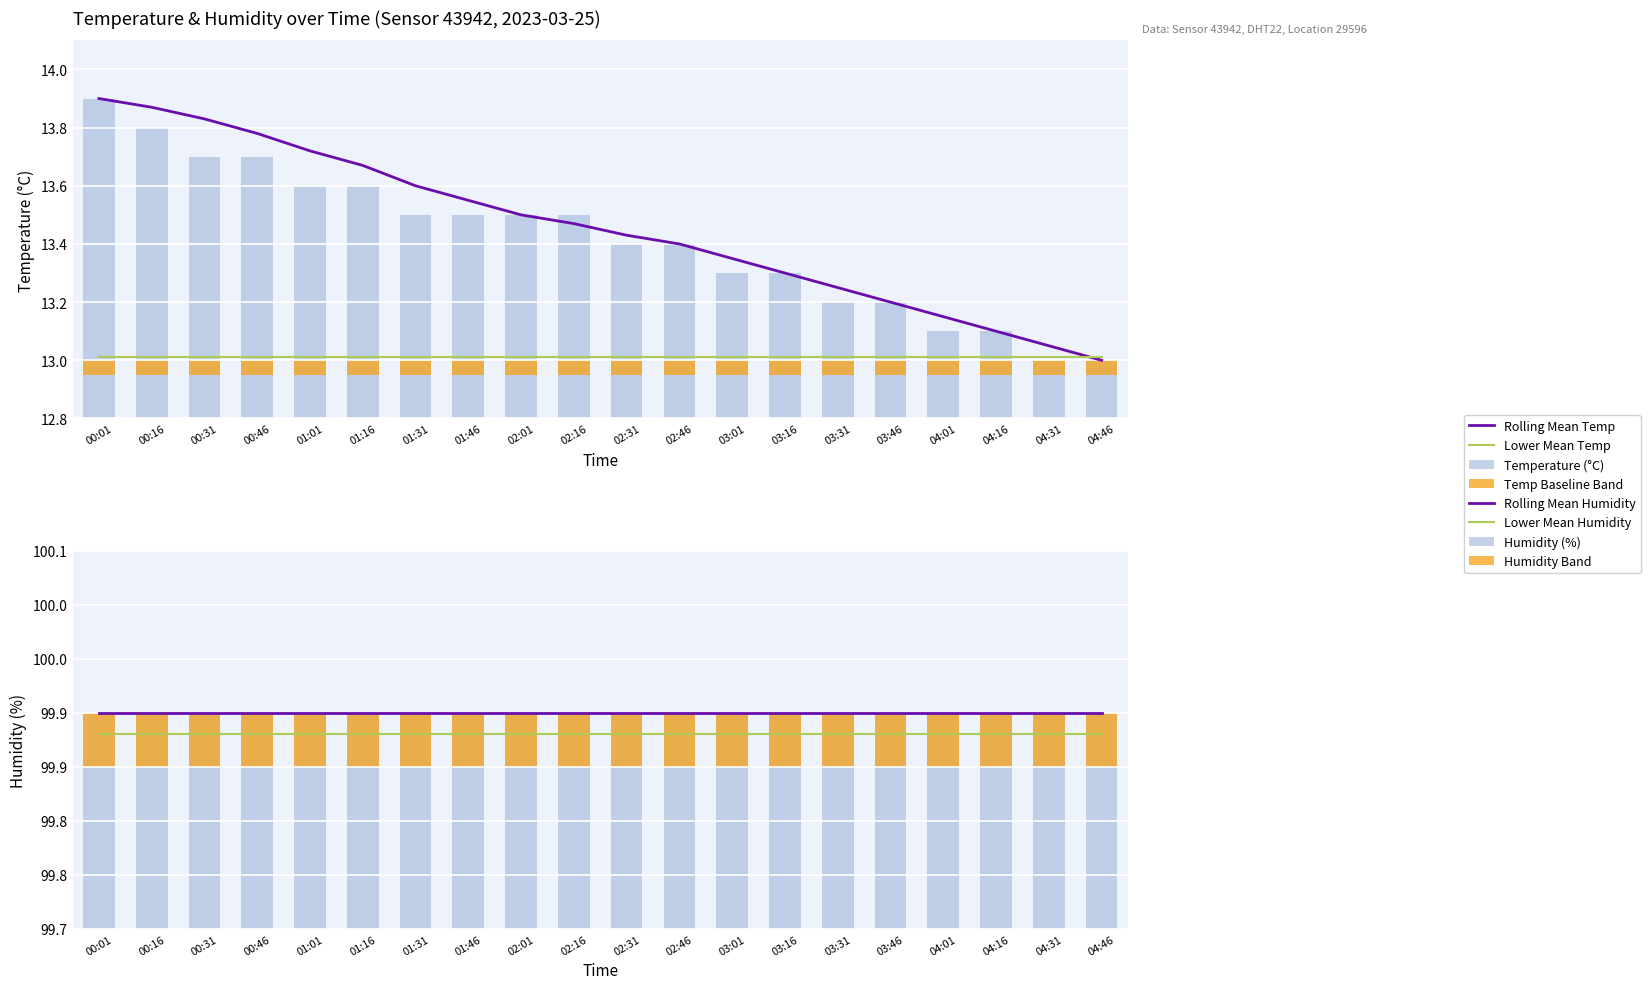

Rank the categories by value from lowest to highest.

04:31, 04:46, 04:01, 04:16, 03:31, 03:46, 03:01, 03:16, 02:31, 02:46, 01:31, 01:46, 02:01, 02:16, 01:01, 01:16, 00:31, 00:46, 00:16, 00:01